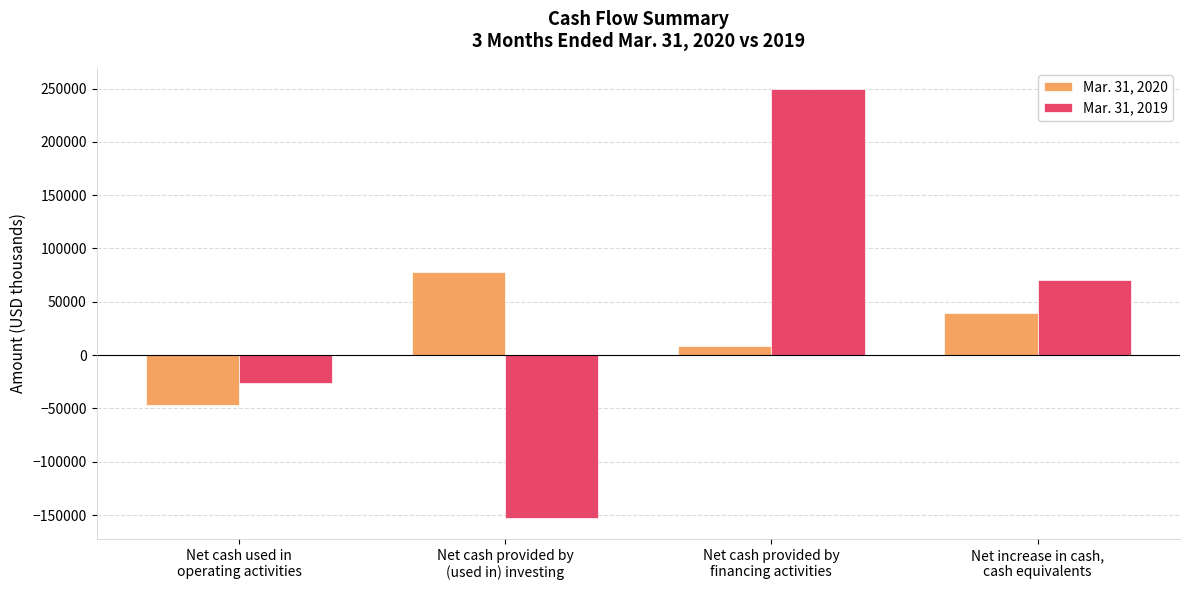

At how many categories does at least one series exceed 93604?

1